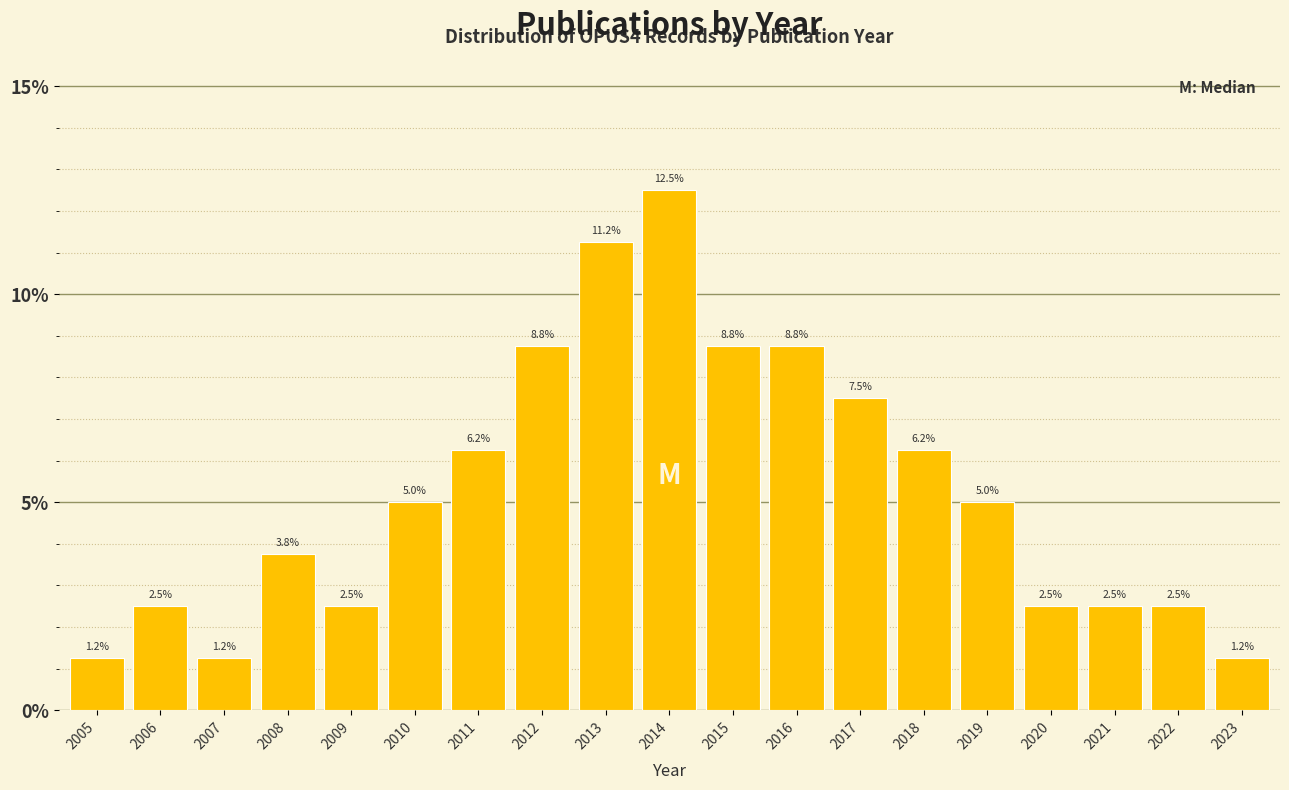

What is the approximate value at 2020?

2.5